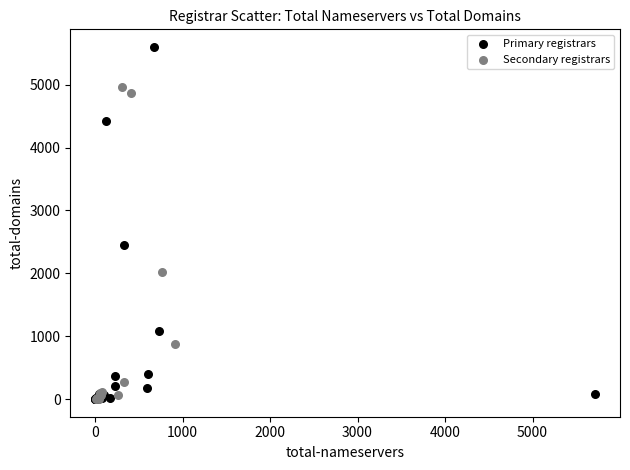

What are all the series names shown in the legend?

Primary registrars, Secondary registrars